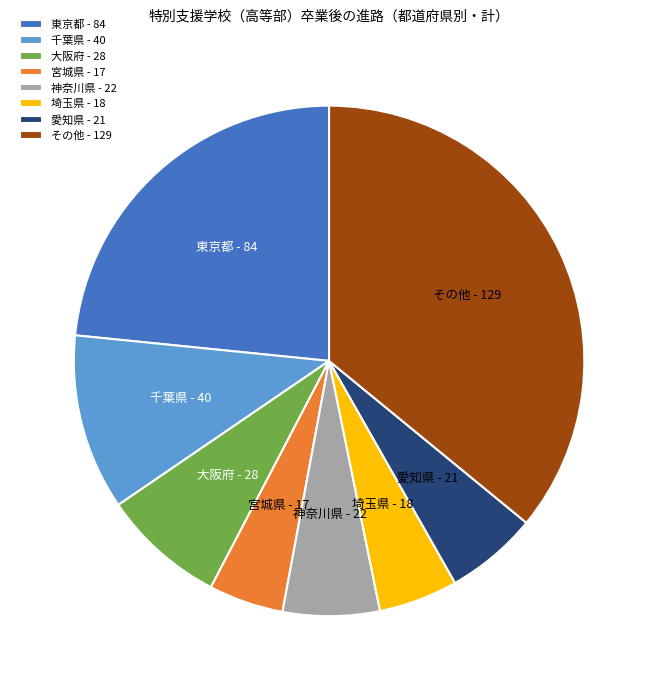

How many slices are in this pie chart?

8